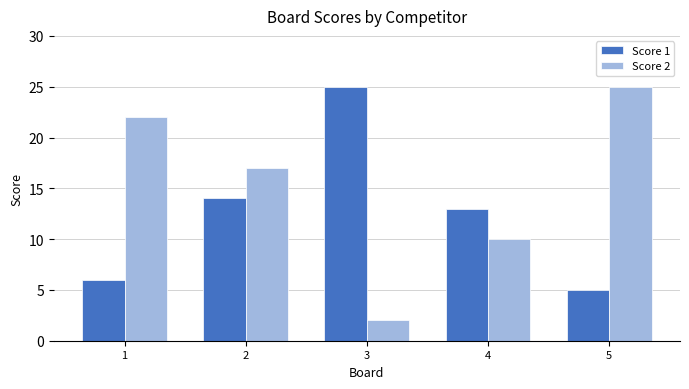

Reading left to right, what are all the values shown in this chart?

Score 1: 6	14	25	13	5
Score 2: 22	17	2	10	25